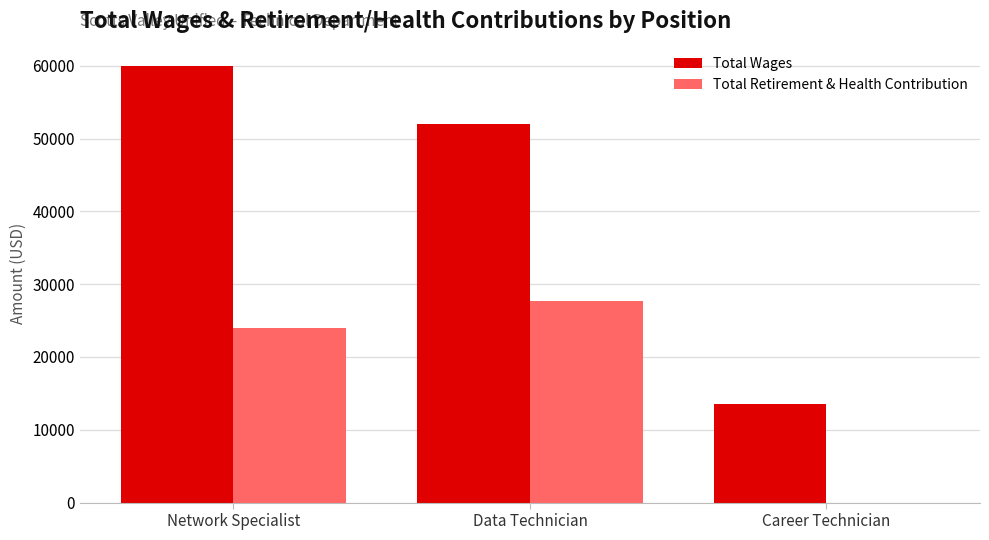

Does the chart contain stacked bars?

No